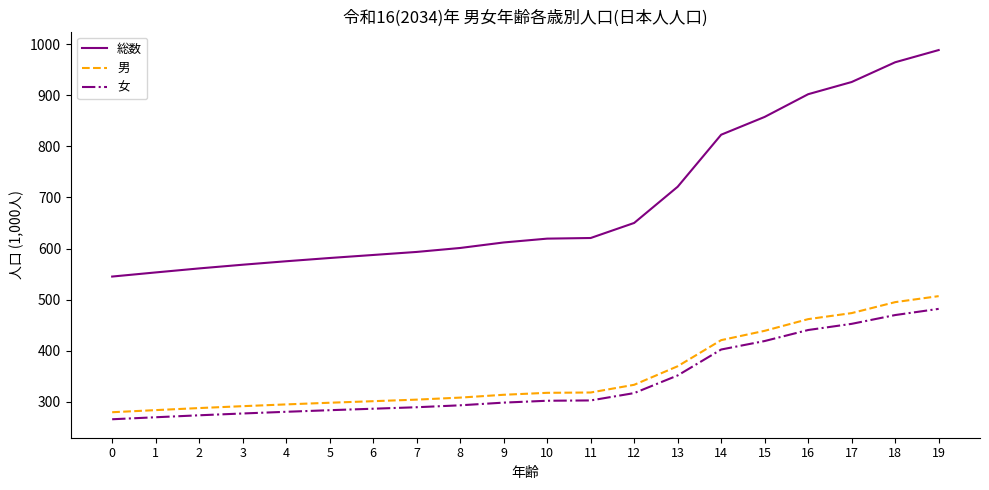

What is the difference between the maximum and minimum values in the 男 series?

227.3